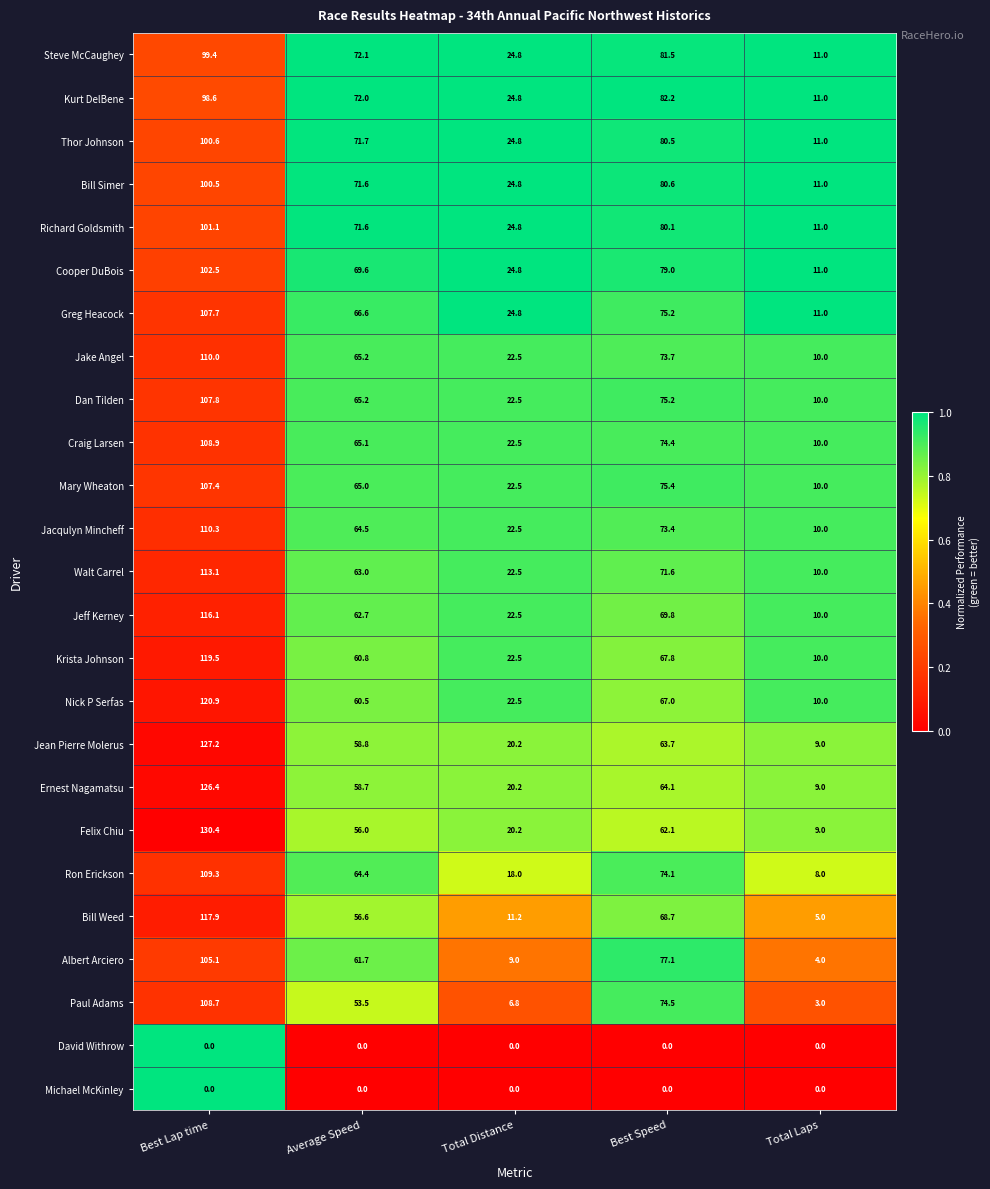

List the labels in order of Greg Heacock value, smallest first.

Total Laps, Total Distance, Average Speed, Best Speed, Best Lap time